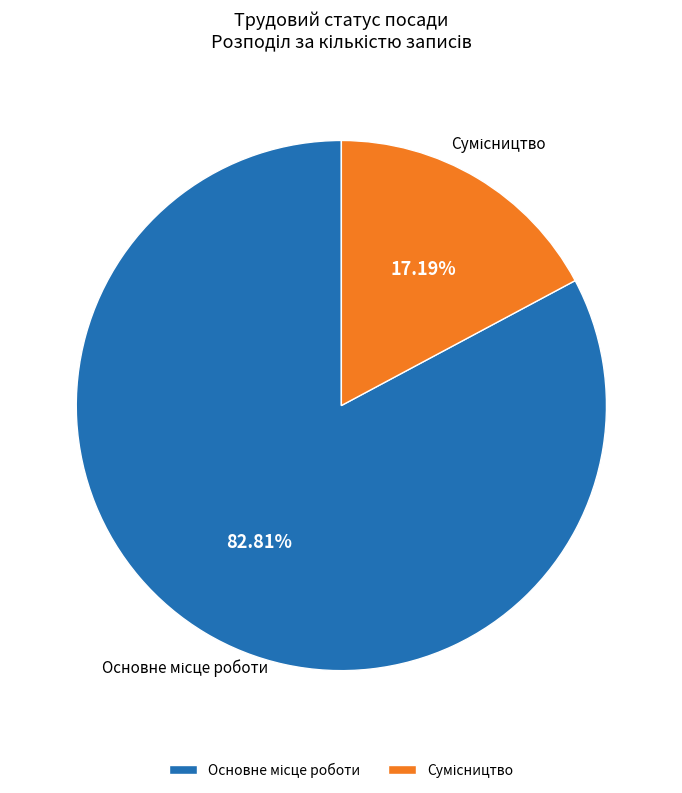

To the nearest percent, what is the average slice percentage?

50%